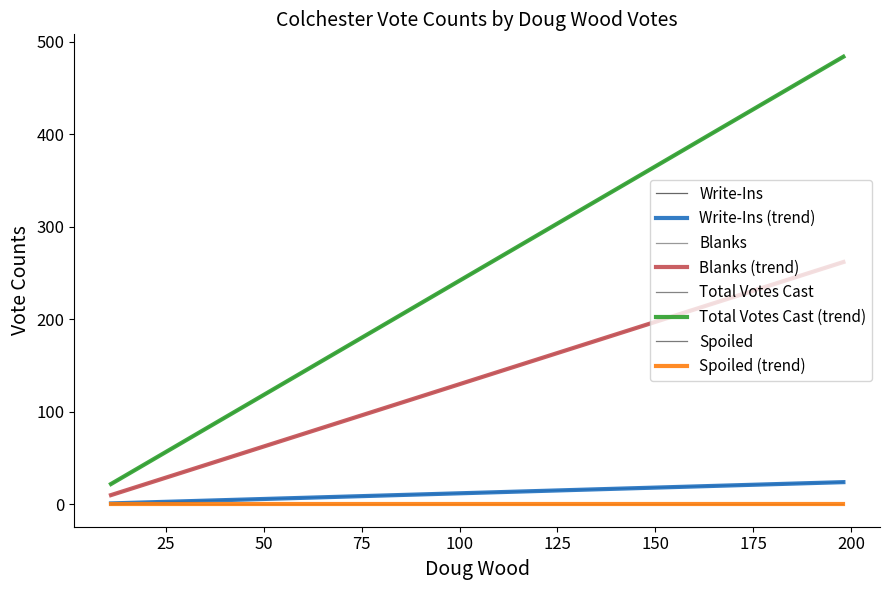

Is it true that Write-Ins equals 1 at 11?

True